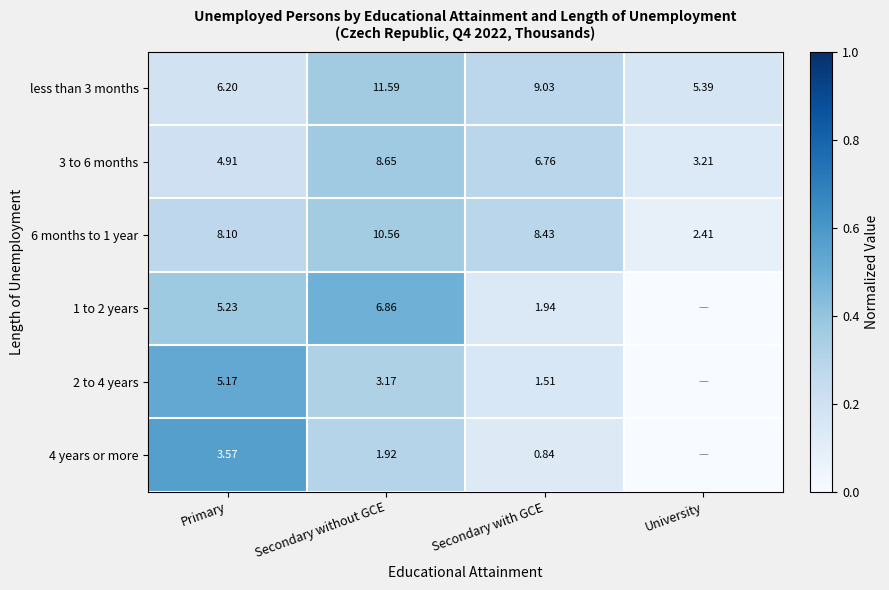

Is the value of 3 to 6 months at University greater than the value of less than 3 months at University?

No